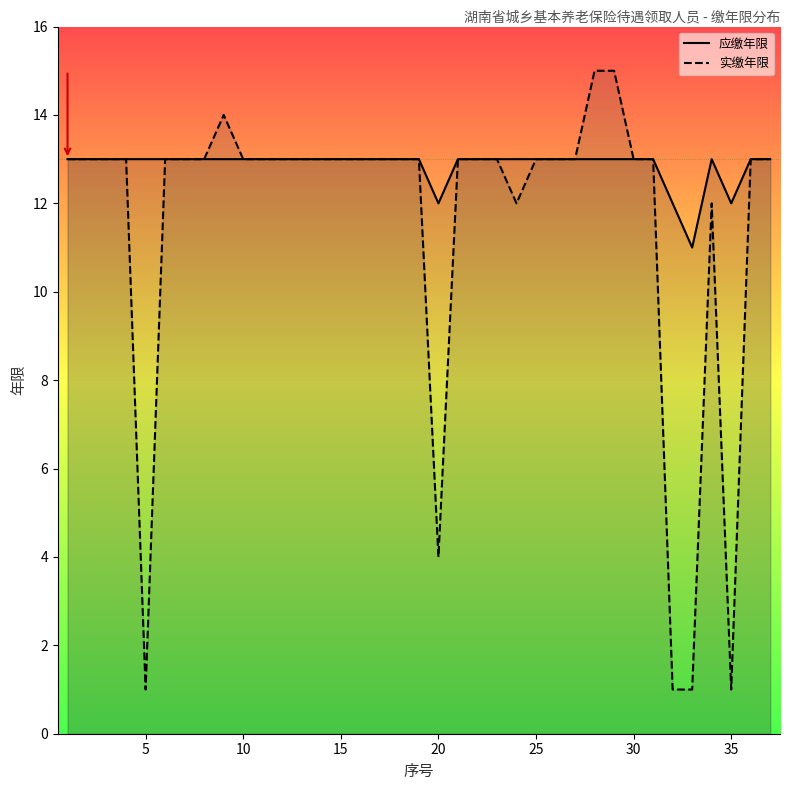

True or false: 应缴年限_line and 实缴年限_line intersect in this chart.

False